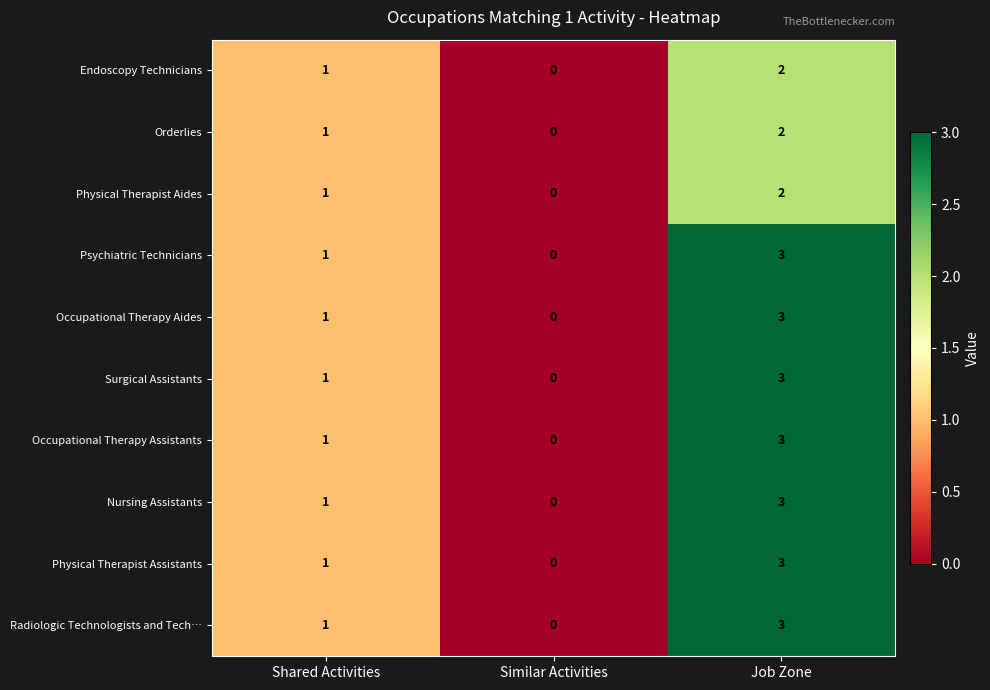

How many Nursing Assistants values are between 0 and 3?

3